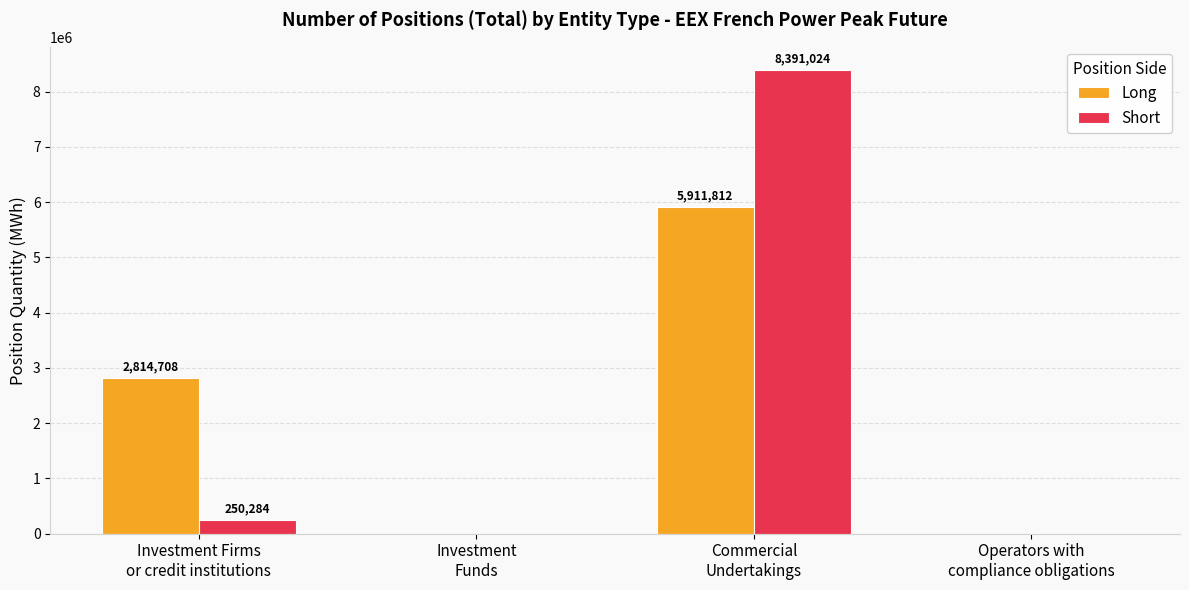

What is the greatest value displayed?

8391024